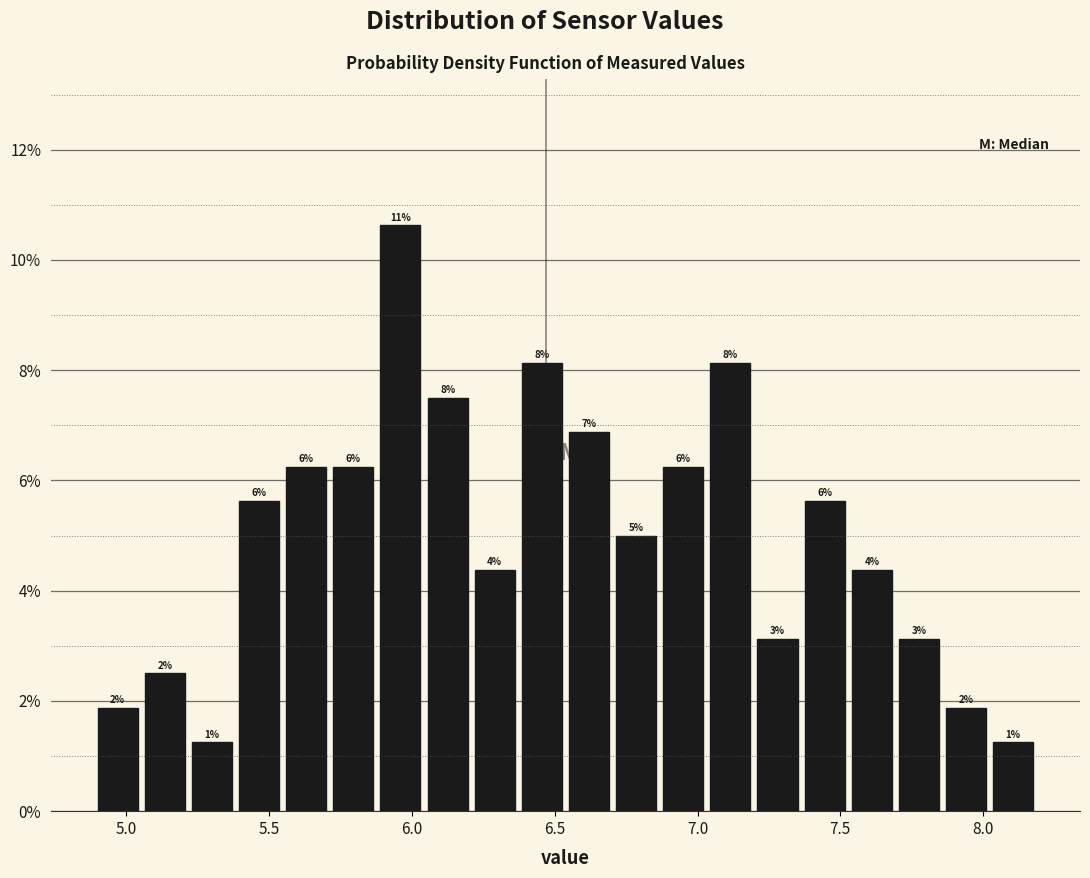

Read against the x-axis, roughly where is the centre of the tallest bar?

5.95